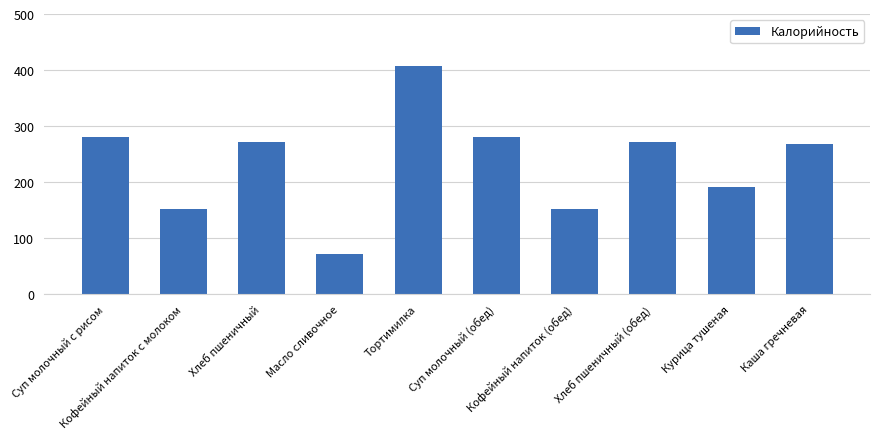

Which category has the lowest value across all series?

Масло сливочное